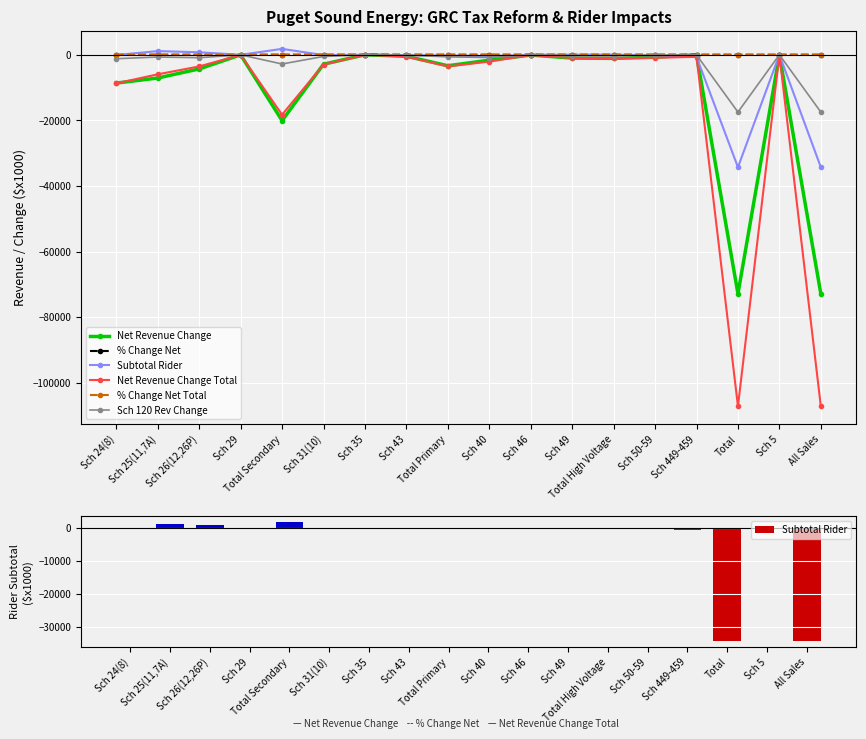

What is the difference between the Subtotal Rider values at Sch 50-59 and Sch 5?

189.0